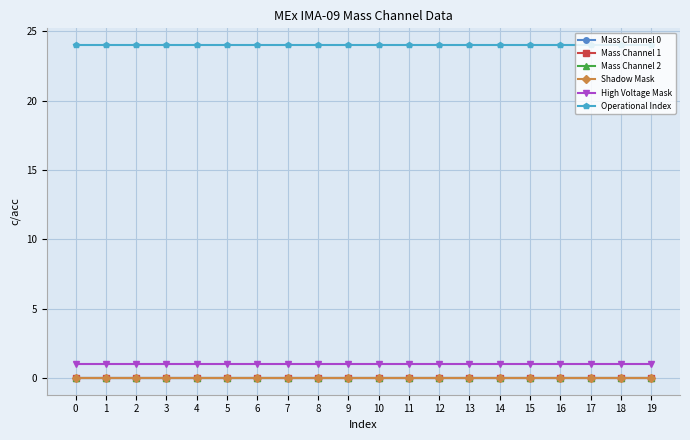

Which series has the largest total across all categories?

Operational Index